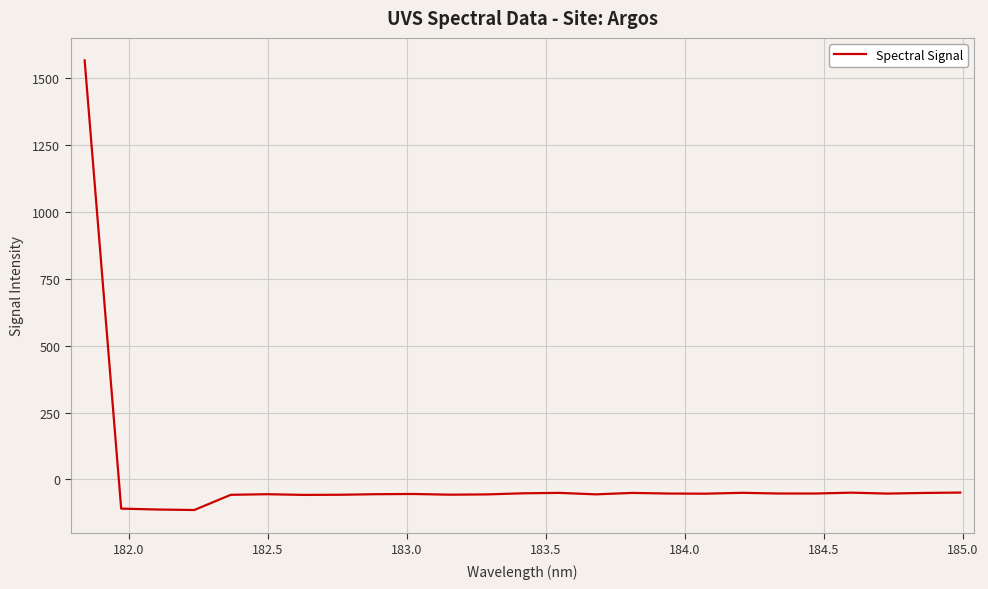

What is the minimum value shown in the chart?

-114.2